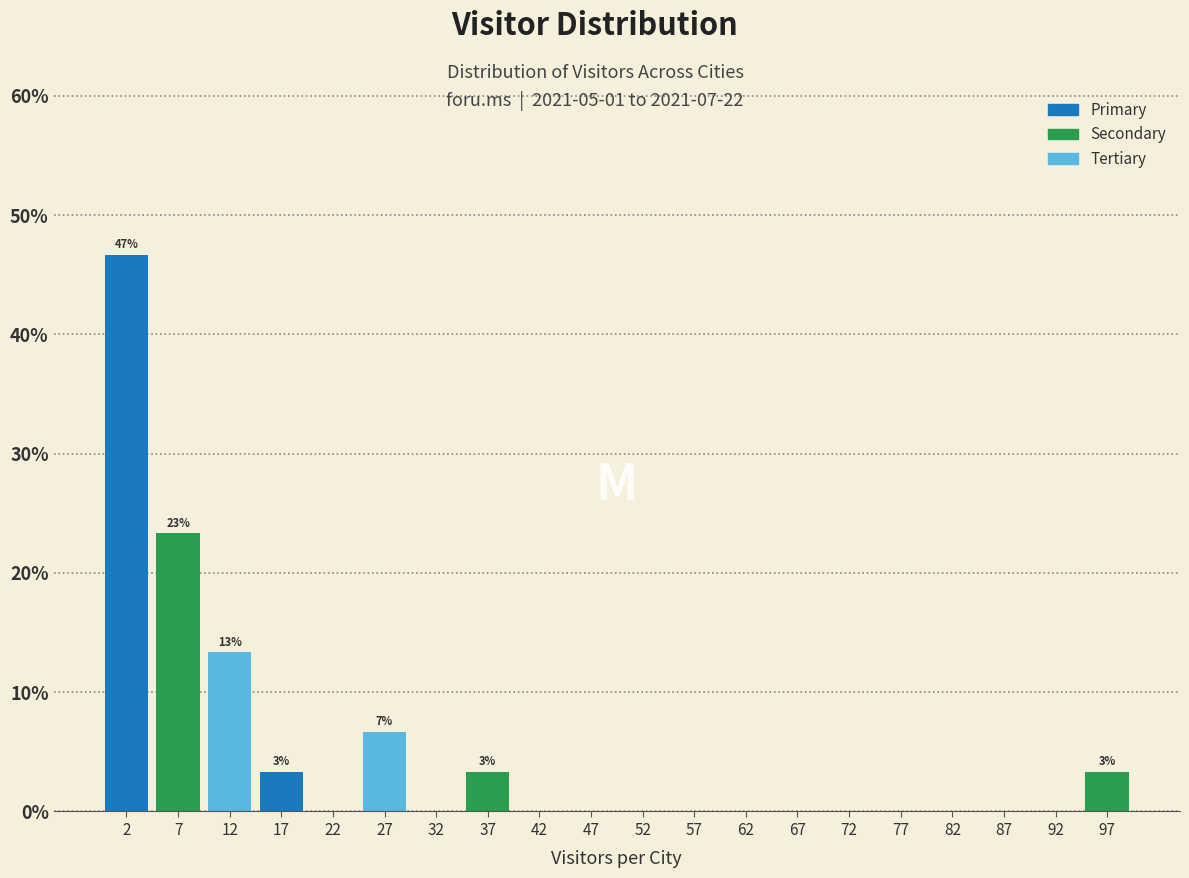

Over which range of the x-axis is the bar tallest?

0 to 5